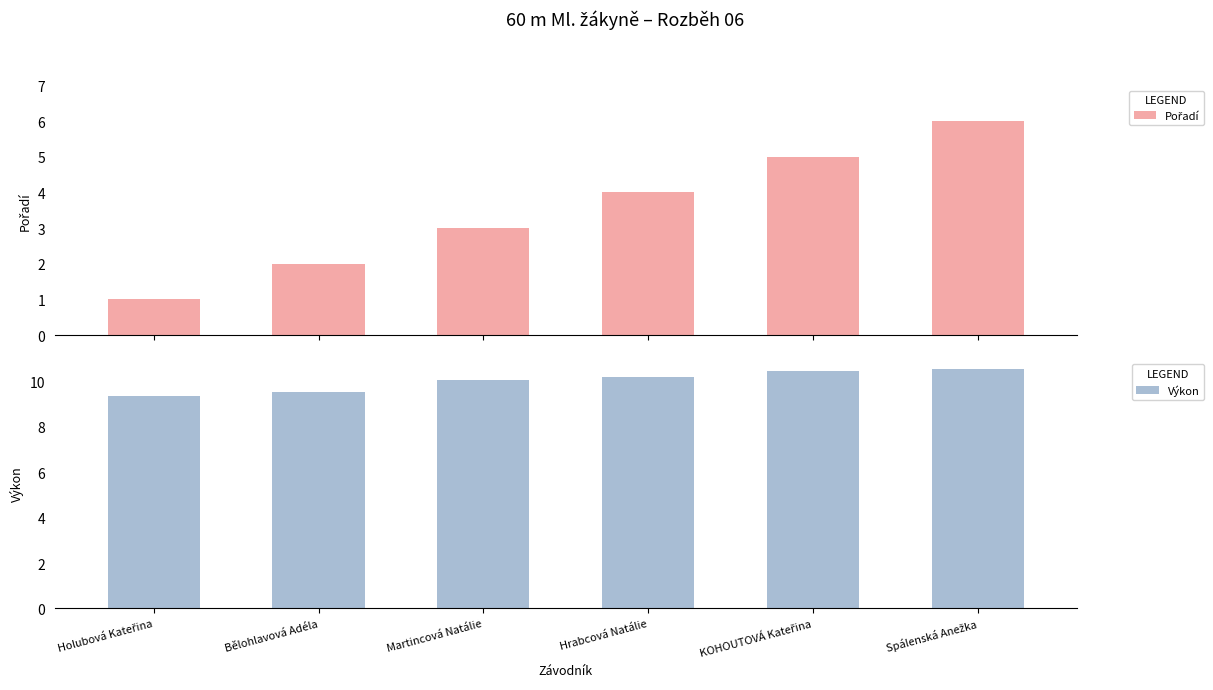

How many distinct data groups are displayed?

2